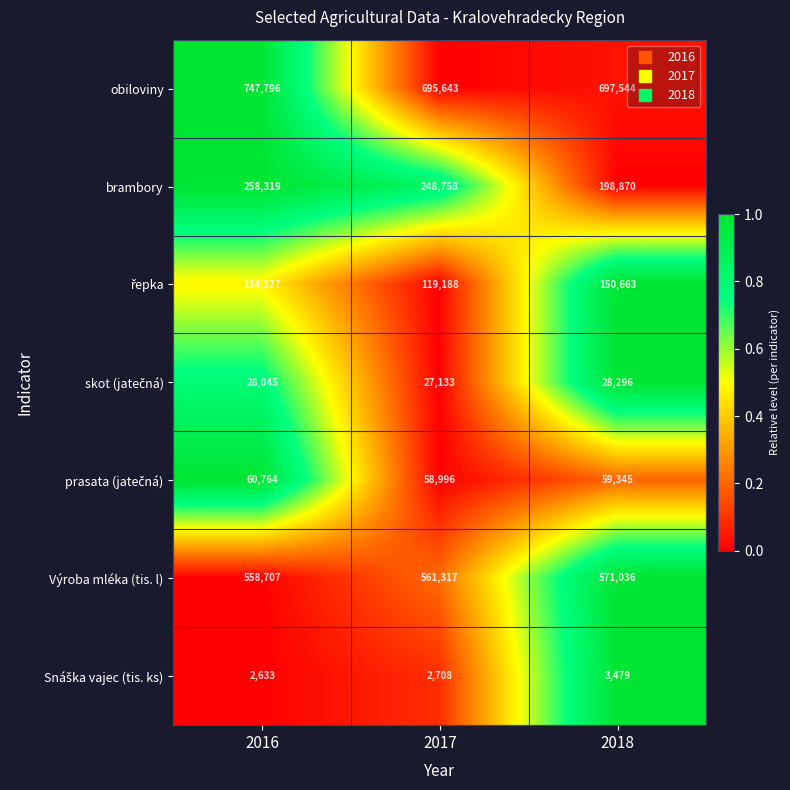

How many series are shown in this chart?

7